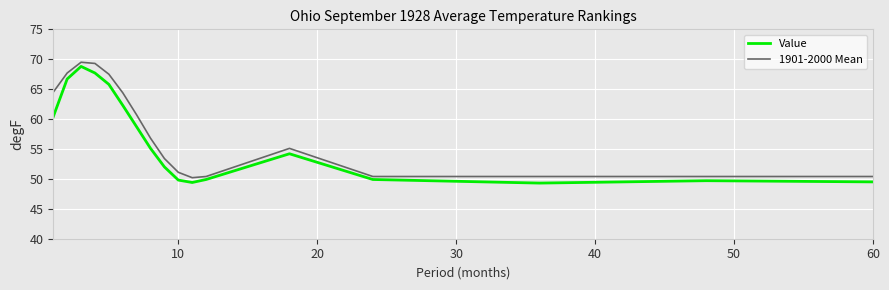

True or false: 1901-2000 Mean and Value intersect in this chart.

False